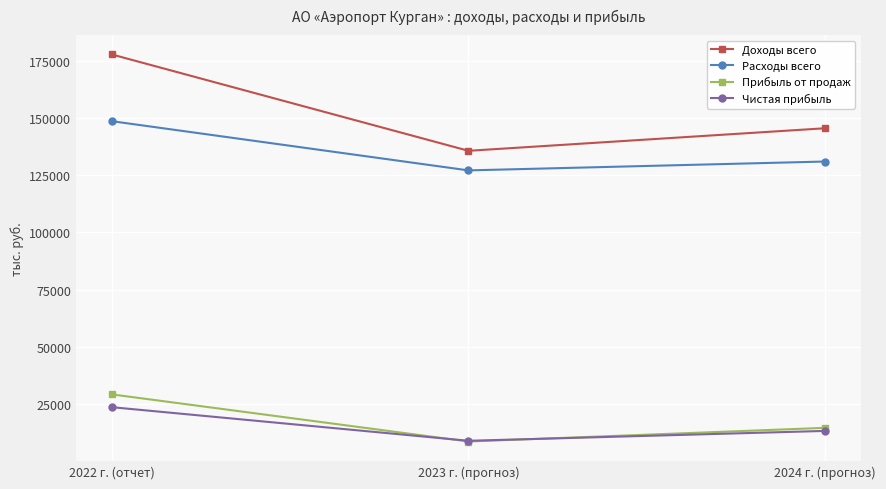

Rank the series by their maximum value, from highest to lowest.

Доходы всего, Расходы всего, Прибыль от продаж, Чистая прибыль